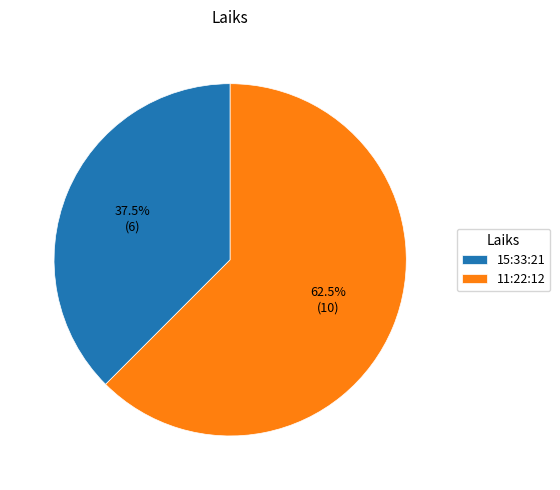

Which slice is the largest?

11:22:12